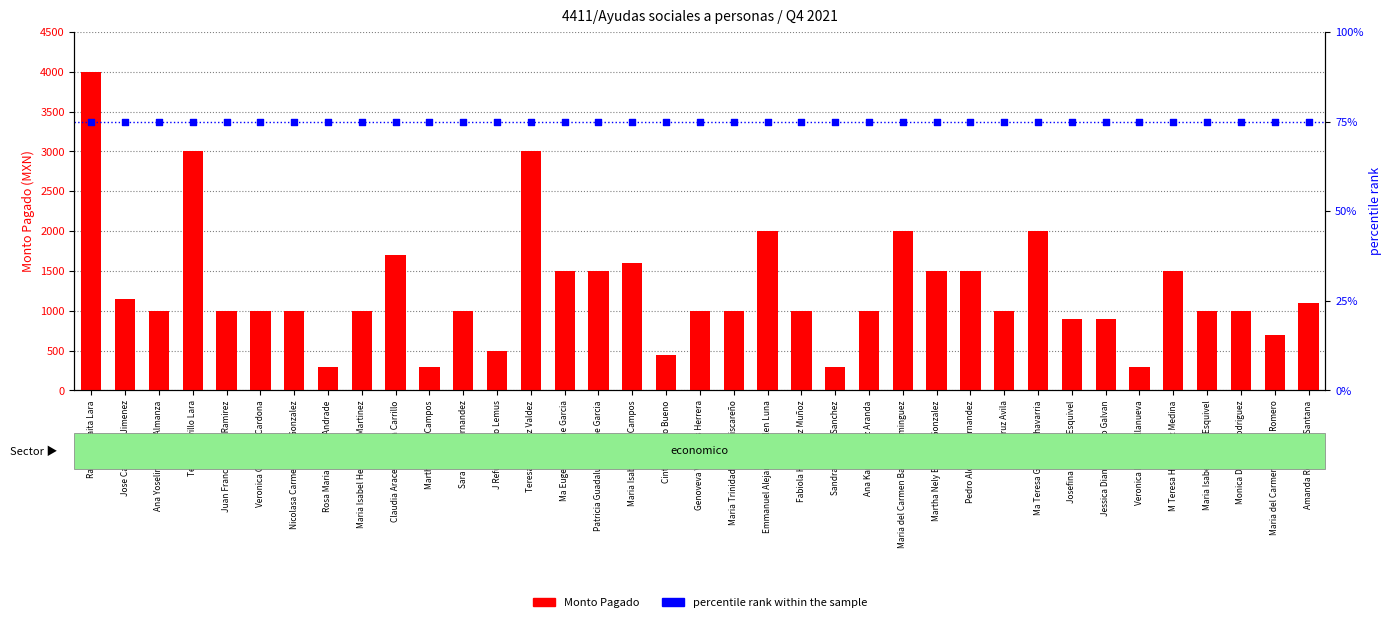

What is the total value across all series at Sara Ibarra Hernandez?

1075